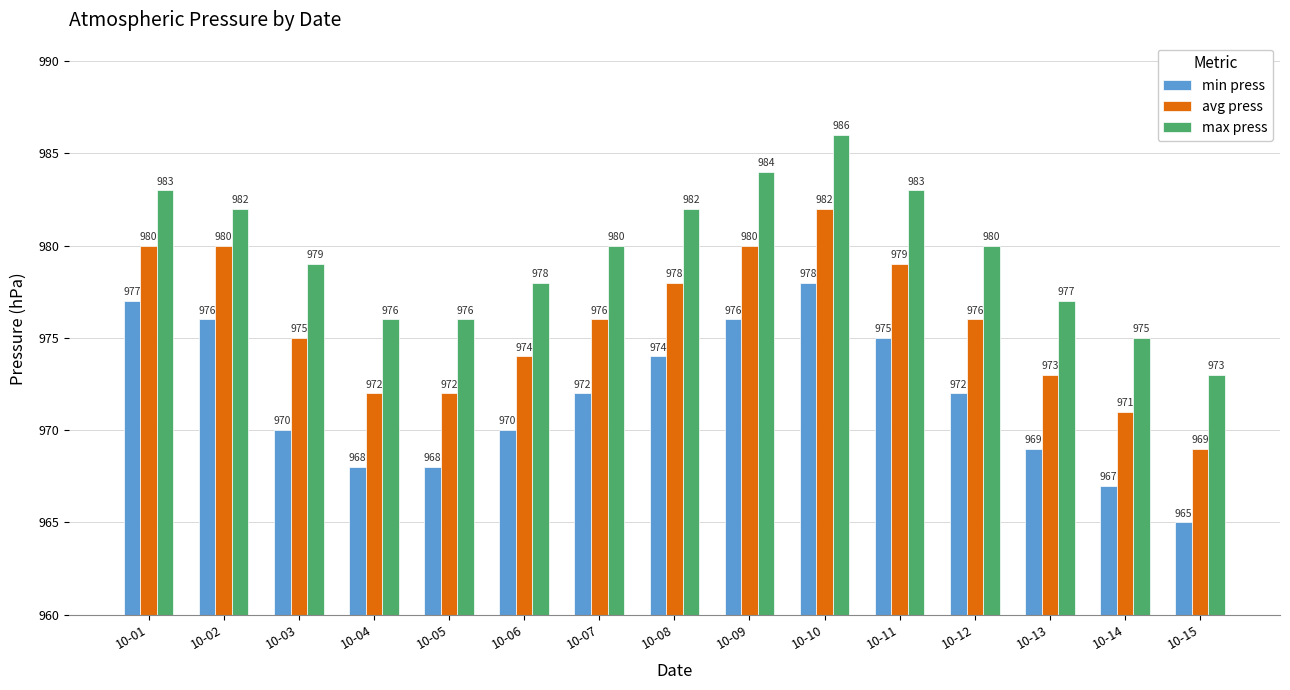

What is the minimum value for max press?

973